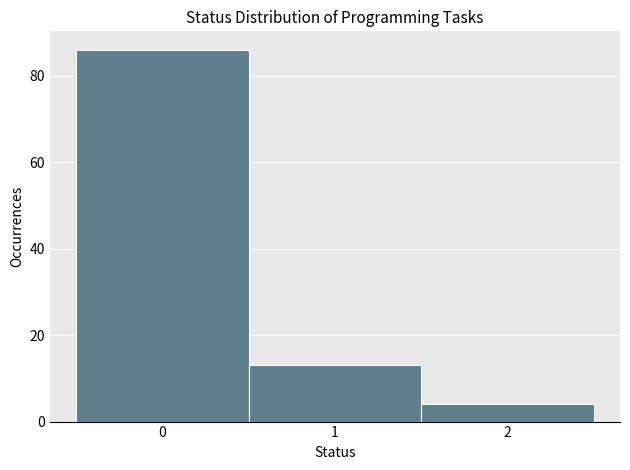

Reading left to right, list every bar in this chart as the range it spans on the x-axis followed by its height. The values are not printed on the chart, so give them approximately, as read against the axis.

-0.5 to 0.5: 86
0.5 to 1.5: 14
1.5 to 2.5: 4